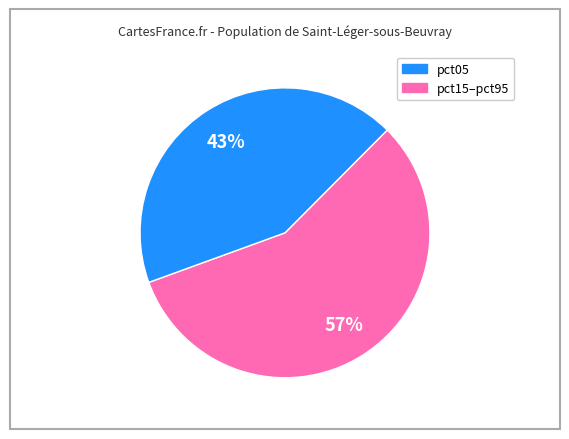

To the nearest percent, what is the average slice percentage?

50%